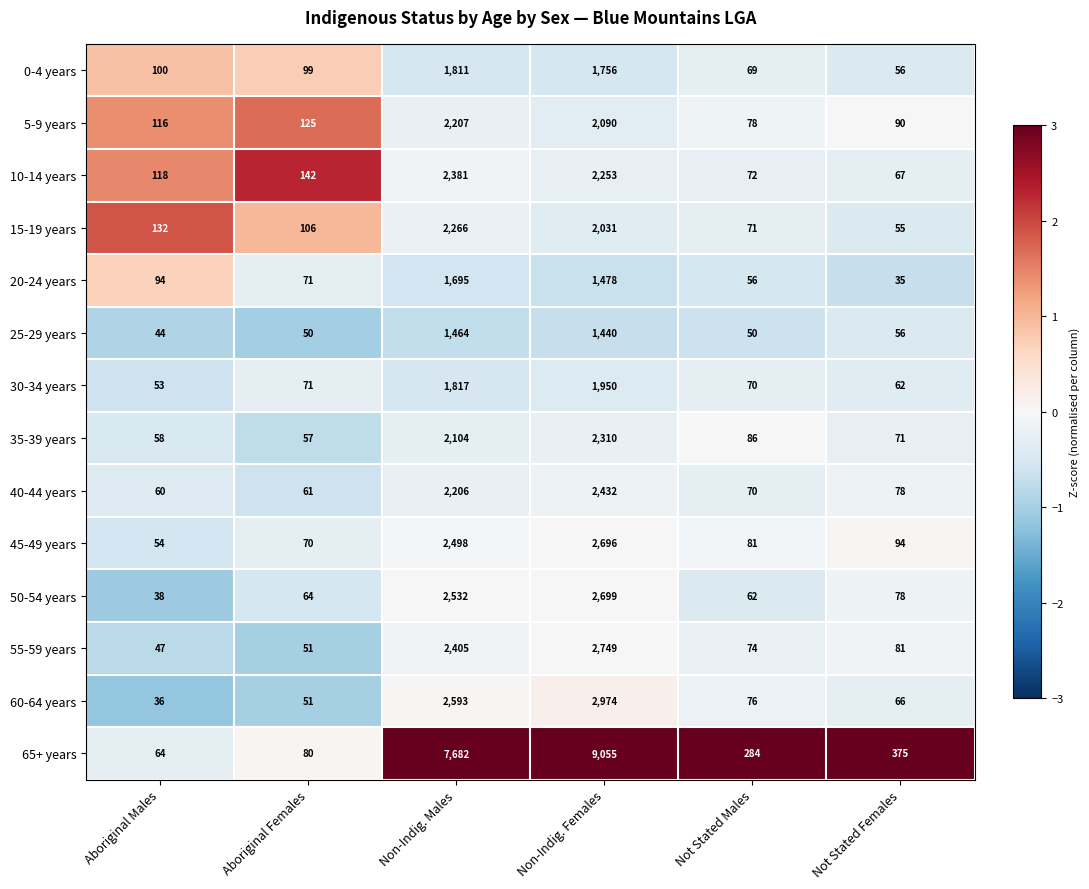

Rank the categories by 0-4 years value from highest to lowest.

Non-Indig. Males, Non-Indig. Females, Aboriginal Males, Aboriginal Females, Not Stated Males, Not Stated Females